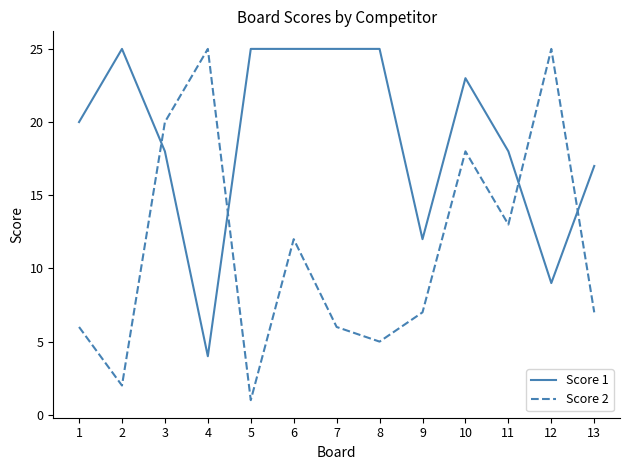

Read the Score 1 value at 5.

25